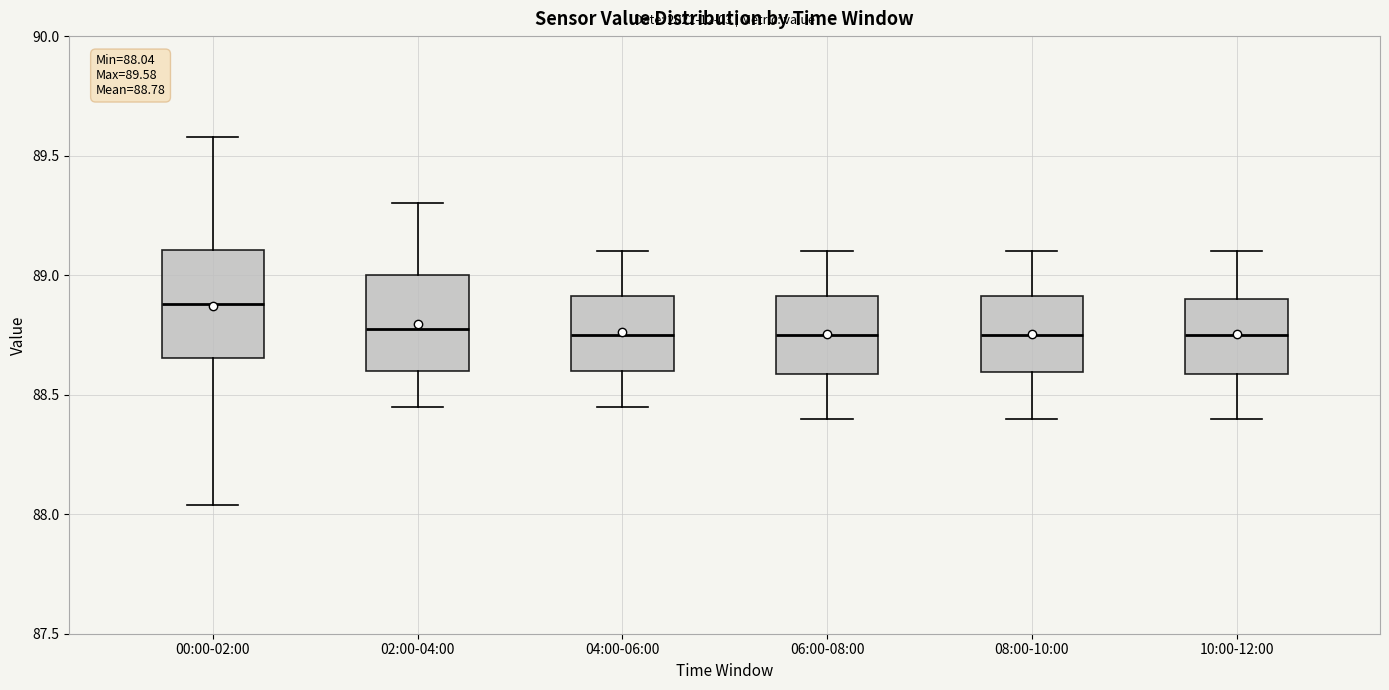

Comparing the boxes themselves (not the whiskers), which one is the tallest?

00:00-02:00